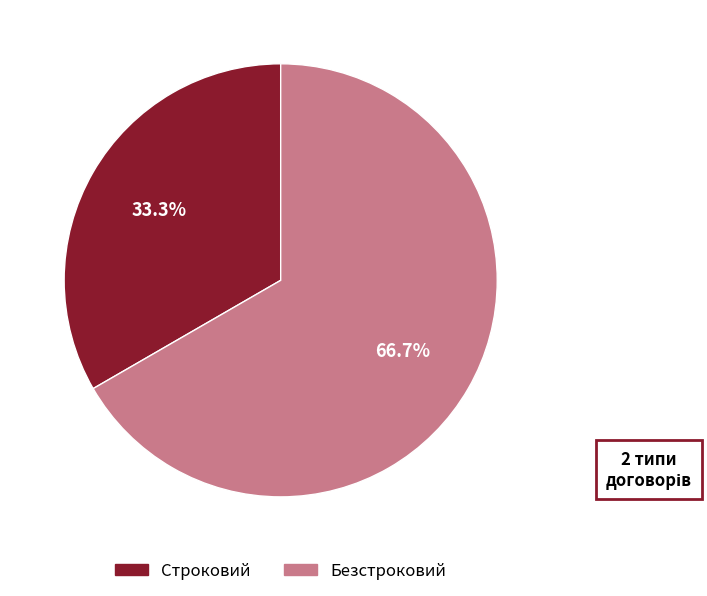

Is Строковий the majority of the pie?

No